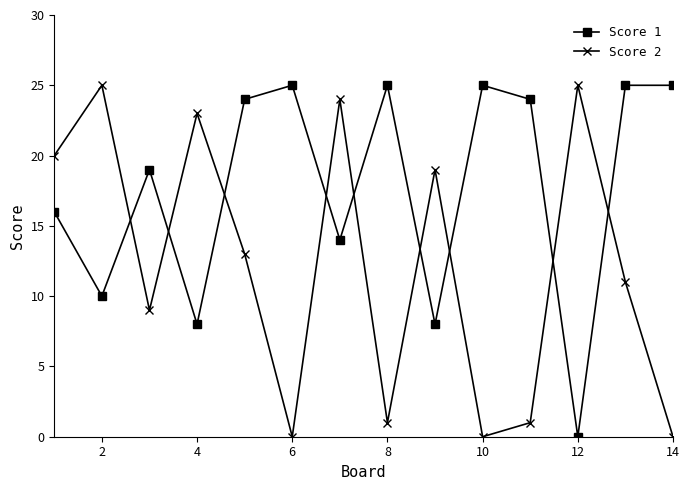

Rank the series by their average value, from lowest to highest.

Score 2, Score 1